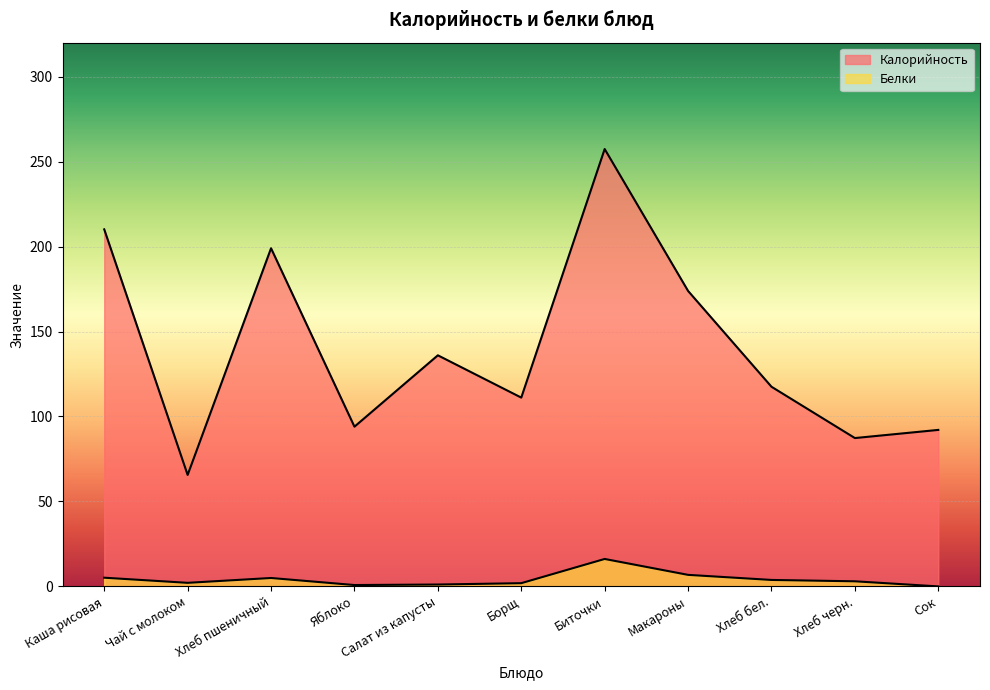

How many values in the Калорийность series are below 117?

5